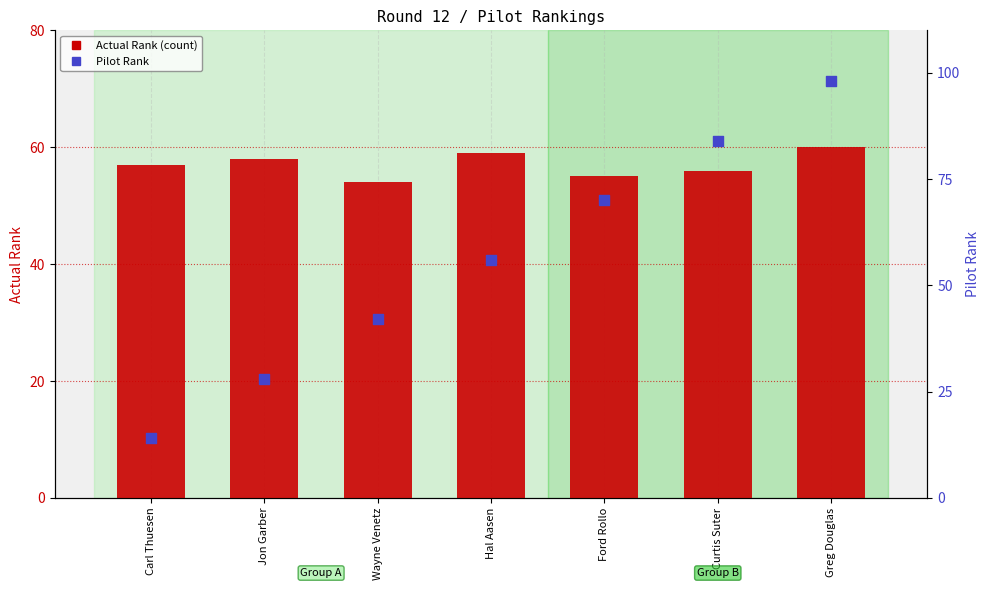

Is the value of Pilot Rank at Hal Aasen greater than the value of Actual Rank at Jon Garber?

No